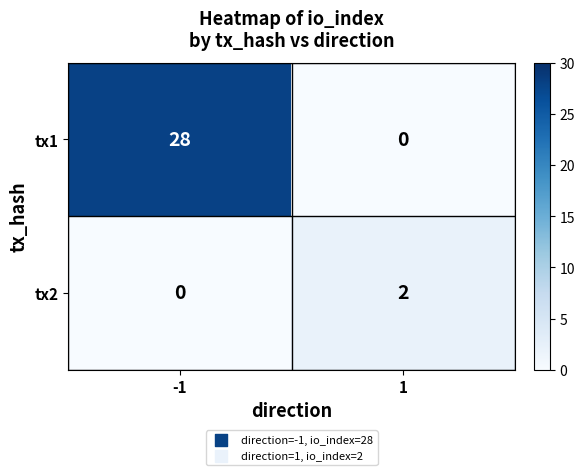

How many series are shown in this chart?

2